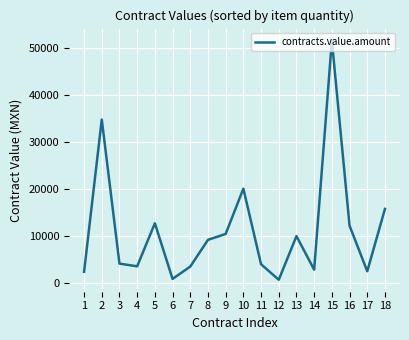

What is the difference between the maximum and minimum values?

50826.8